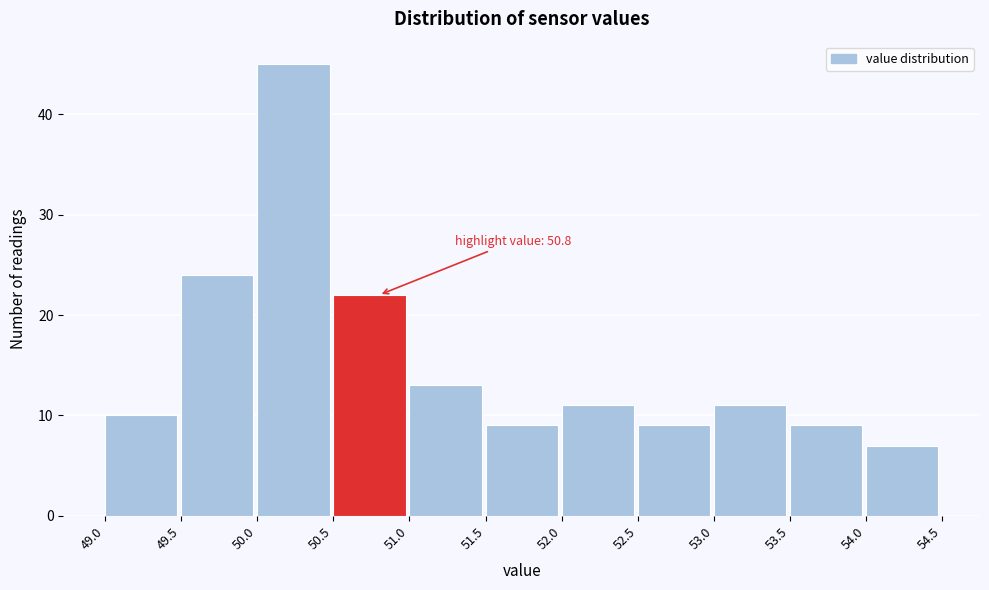

Which range on the x-axis has the tallest bar?

50.0 to 50.5